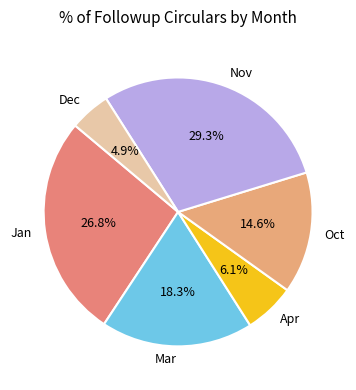

True or false: Jan accounts for 27% of the total.

True